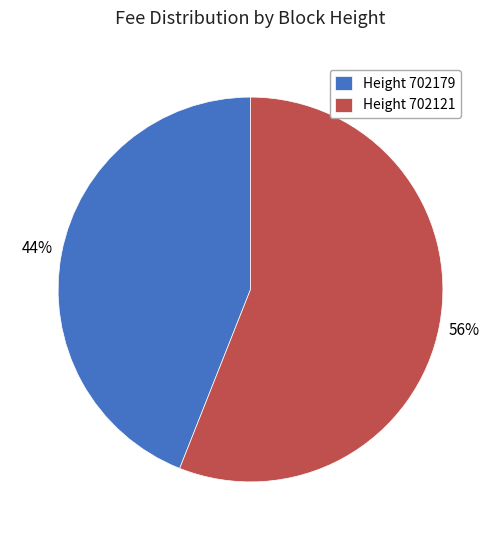

Combined, do Height 702121 and Height 702179 account for over 50%?

Yes